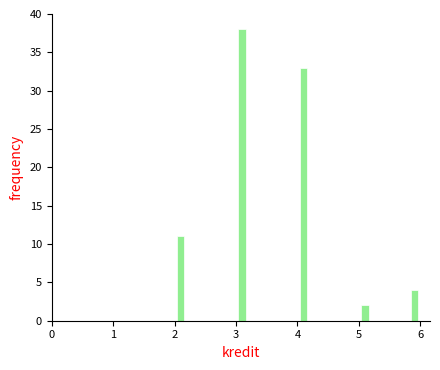

Read against the x-axis, roughly where is the centre of the tallest bar?

3.1